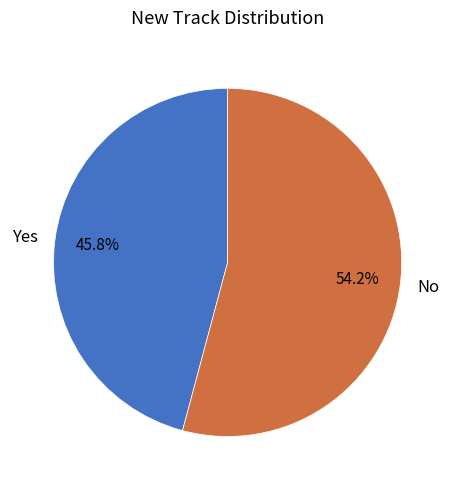

Rank the categories by value from lowest to highest.

Yes, No